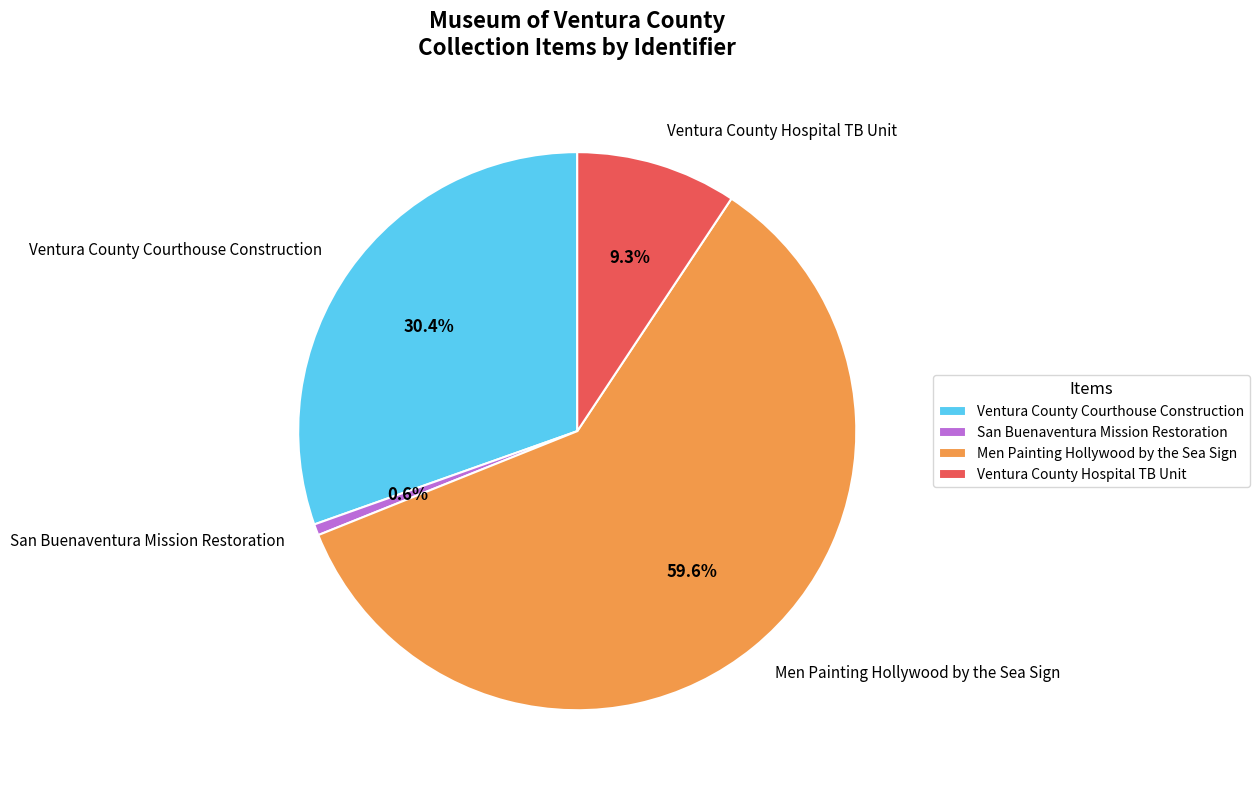

What is the largest slice in the pie chart?

Men Painting Hollywood by the Sea Sign